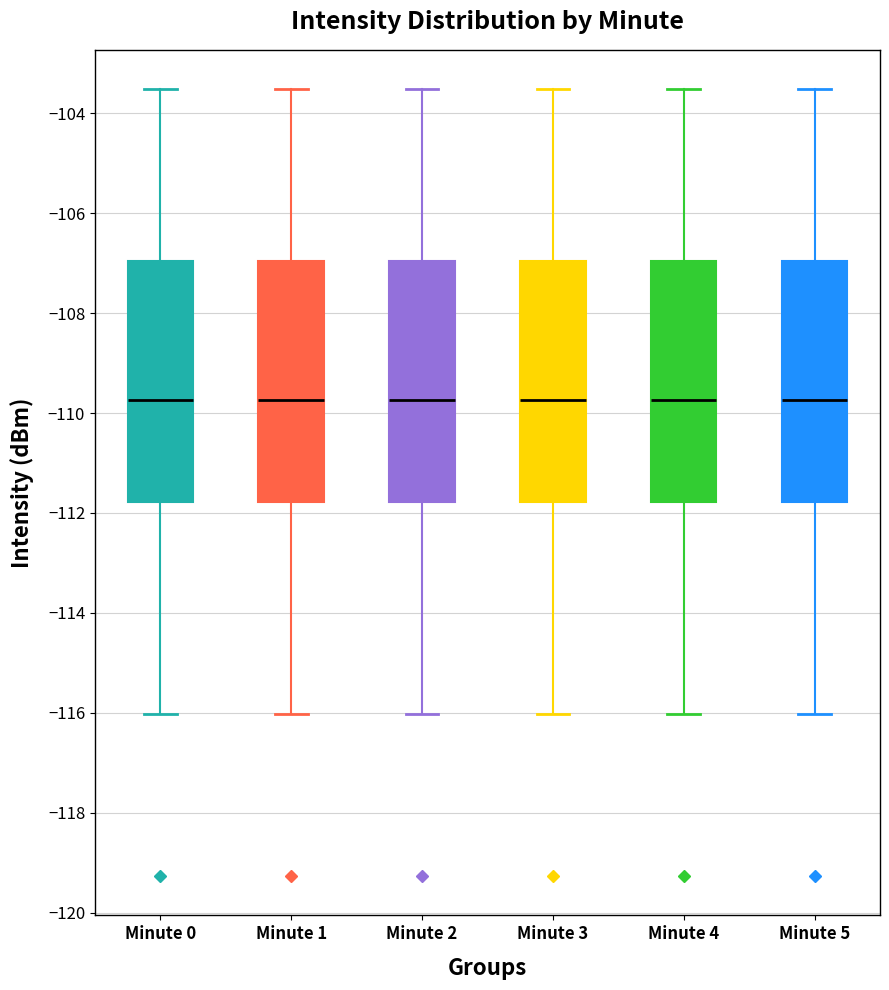

Where does the lower whisker of the box for Minute 2 end on the y-axis? The values are not printed on the chart, so give them approximately, as read against the axis.

-116.0